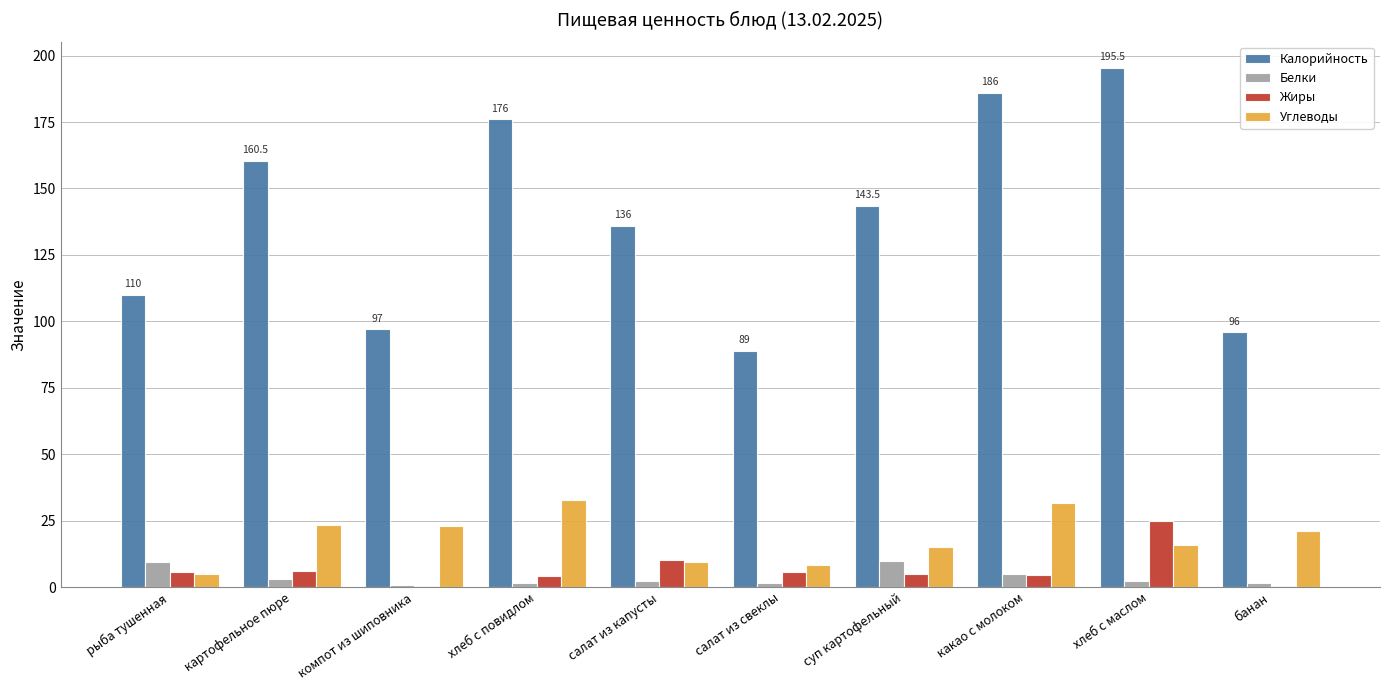

Count the number of categories in the chart.

10